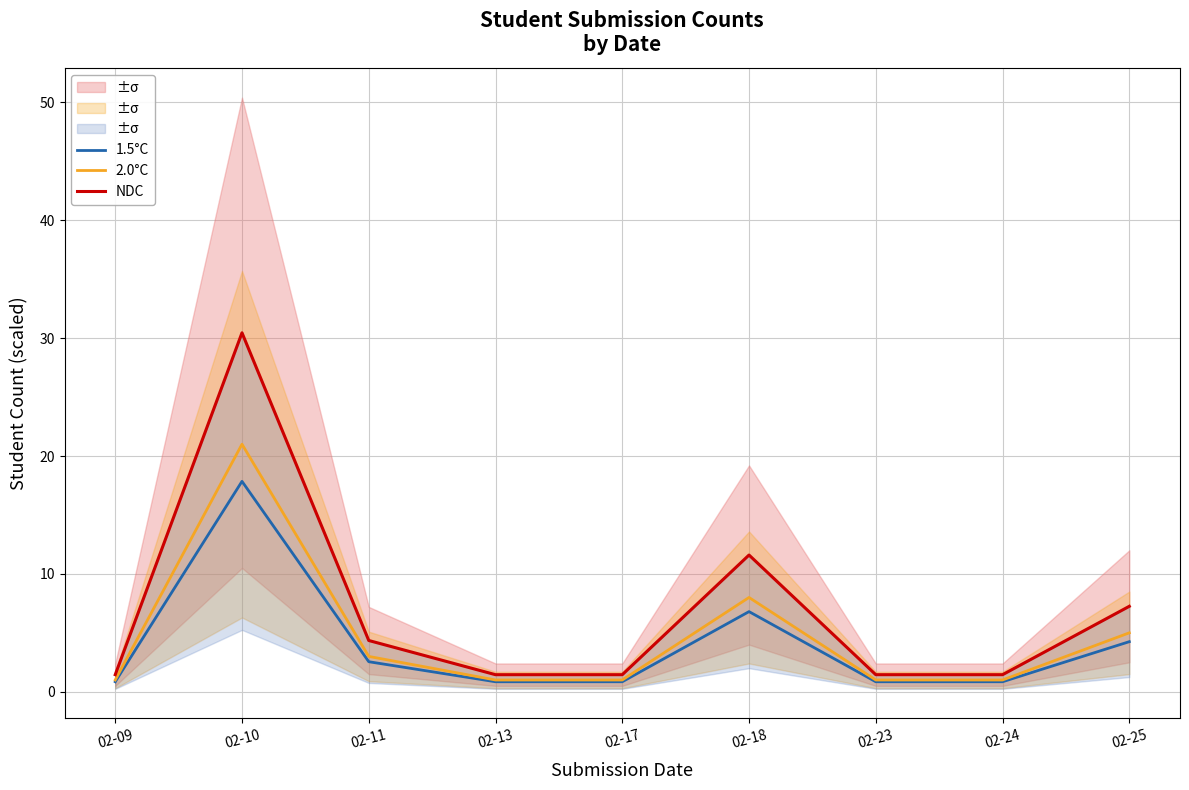

How many series are shown in this chart?

3